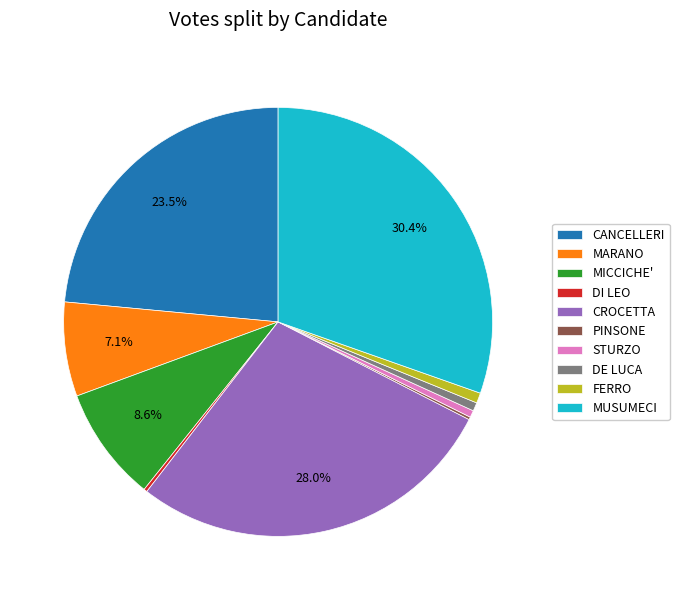

Between DE LUCA and MICCICHE', which is larger?

MICCICHE'